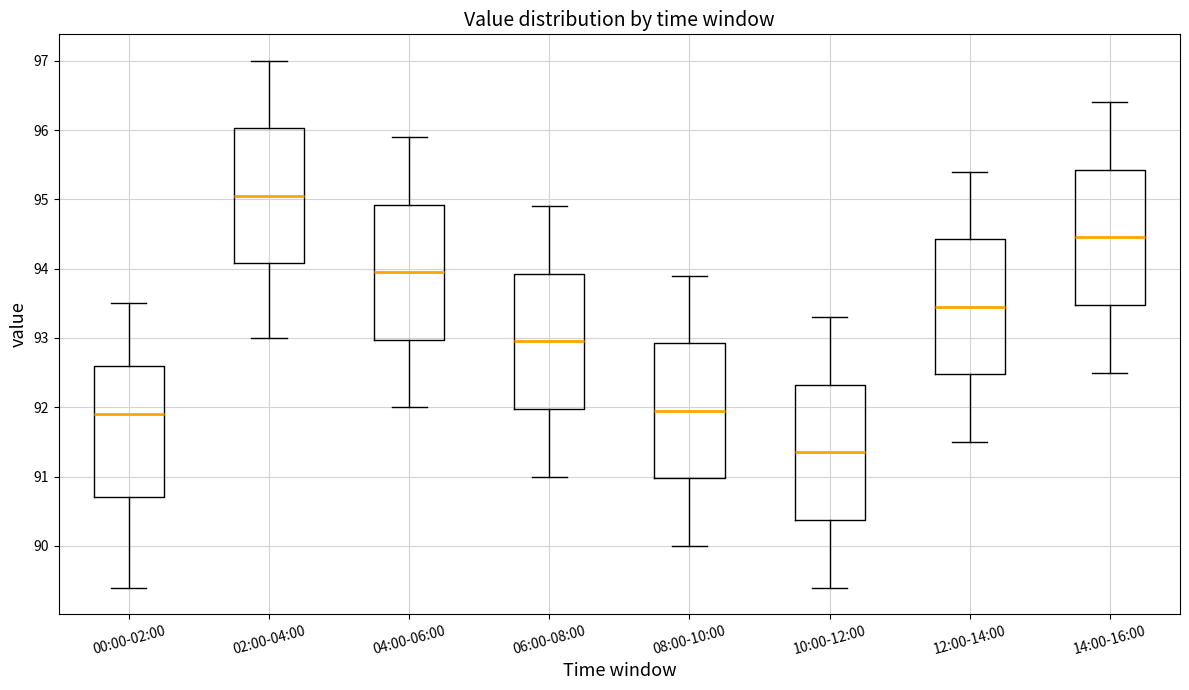

Reading left to right, transcribe this box plot: for each box, give where its median line is, the range the box spans, and where its two whiskers end, as read against the y-axis. The values are not printed on the chart, so give them approximately, as read against the axis.

00:00-02:00: median 91.9, box 90.7 to 92.6, whiskers 89.4 to 93.5
02:00-04:00: median 95.1, box 94.1 to 96.0, whiskers 93.0 to 97.0
04:00-06:00: median 94.0, box 93.0 to 94.9, whiskers 92.0 to 95.9
06:00-08:00: median 93.0, box 92.0 to 93.9, whiskers 91.0 to 94.9
08:00-10:00: median 92.0, box 91.0 to 92.9, whiskers 90.0 to 93.9
10:00-12:00: median 91.4, box 90.4 to 92.3, whiskers 89.4 to 93.3
12:00-14:00: median 93.5, box 92.5 to 94.4, whiskers 91.5 to 95.4
14:00-16:00: median 94.5, box 93.5 to 95.4, whiskers 92.5 to 96.4